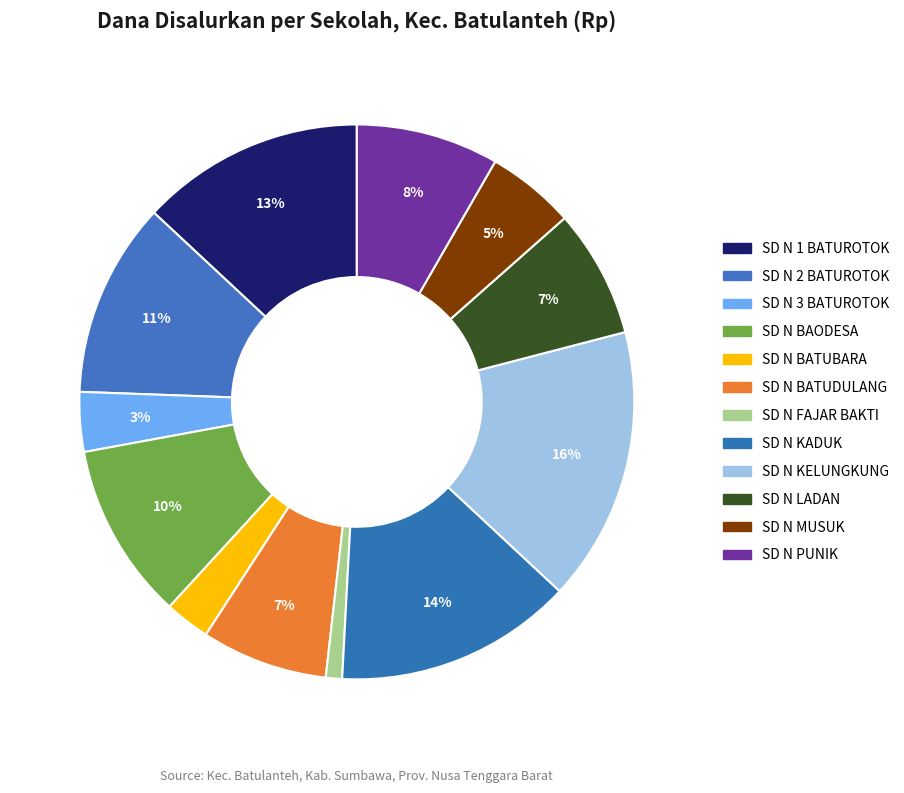

Which category has the smallest portion of the pie?

SD NEGERI FAJAR BAKTI